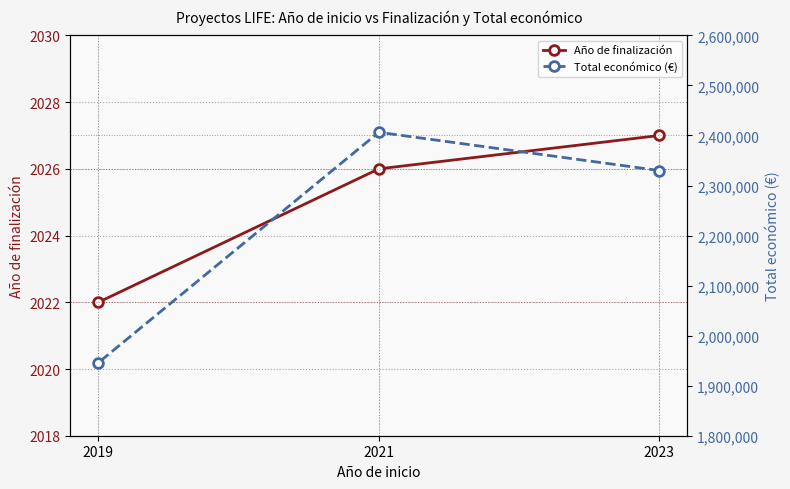

What is the difference between the highest and lowest values at 2019?

1943892